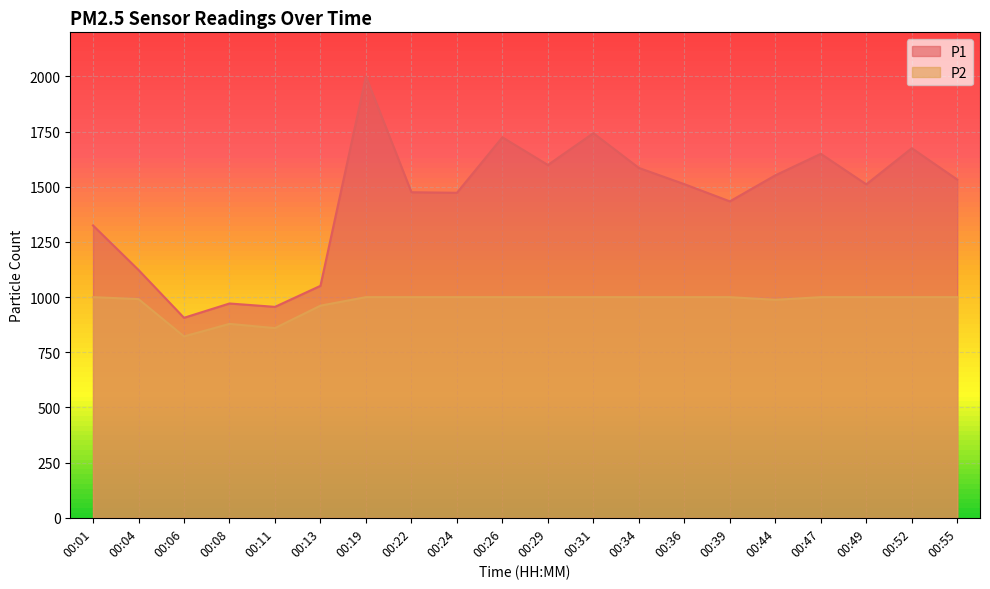

True or false: P1 has a value of 343.3 at 00:13.

False